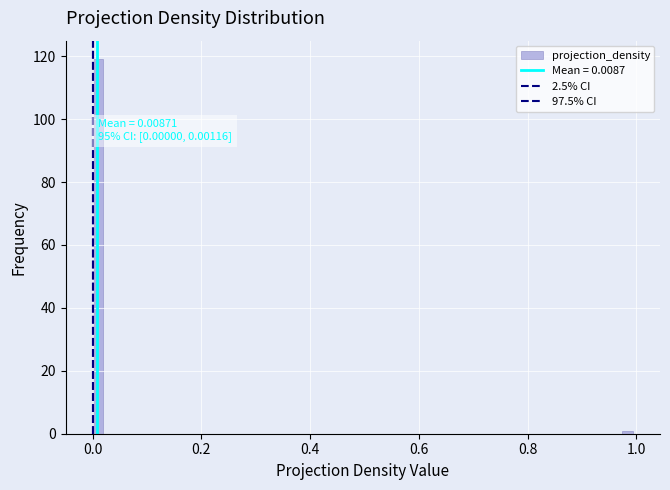

Read against the x-axis, roughly where is the centre of the tallest bar?

0.00